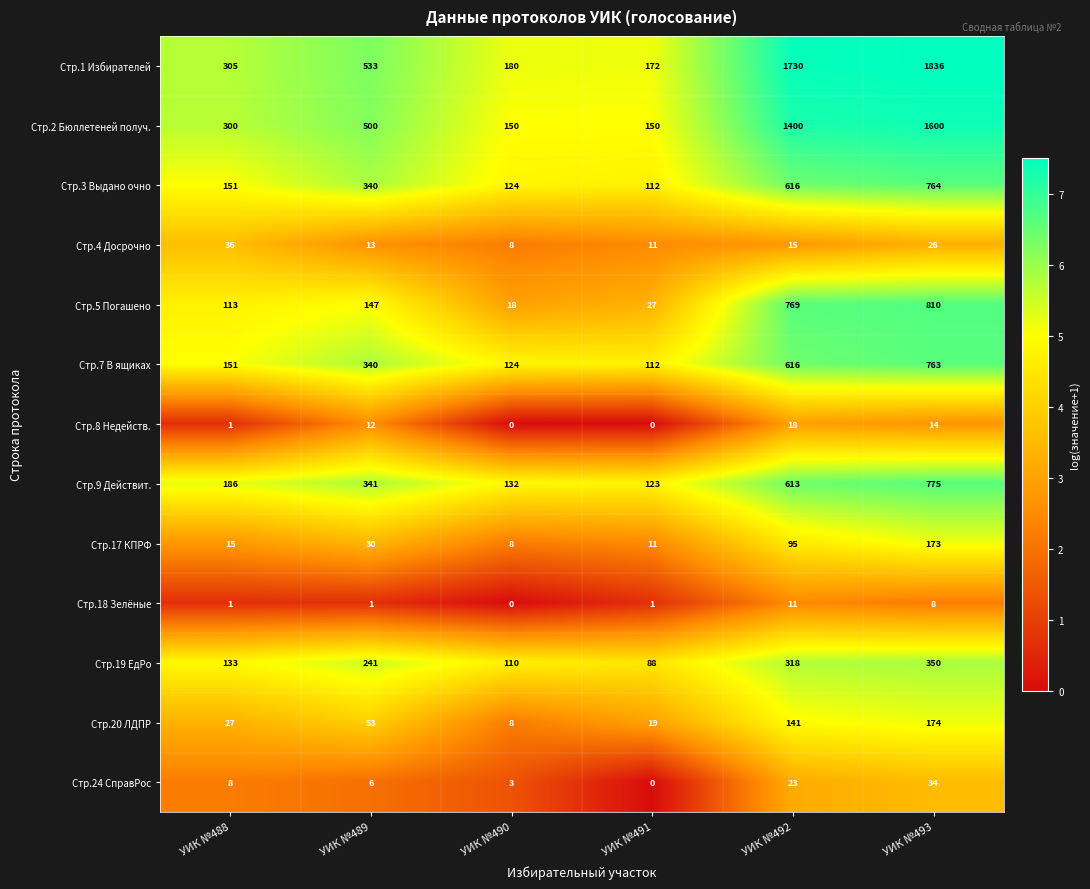

What is the sum of the Стр.5 Погашено values at УИК №490 and УИК №493?

828